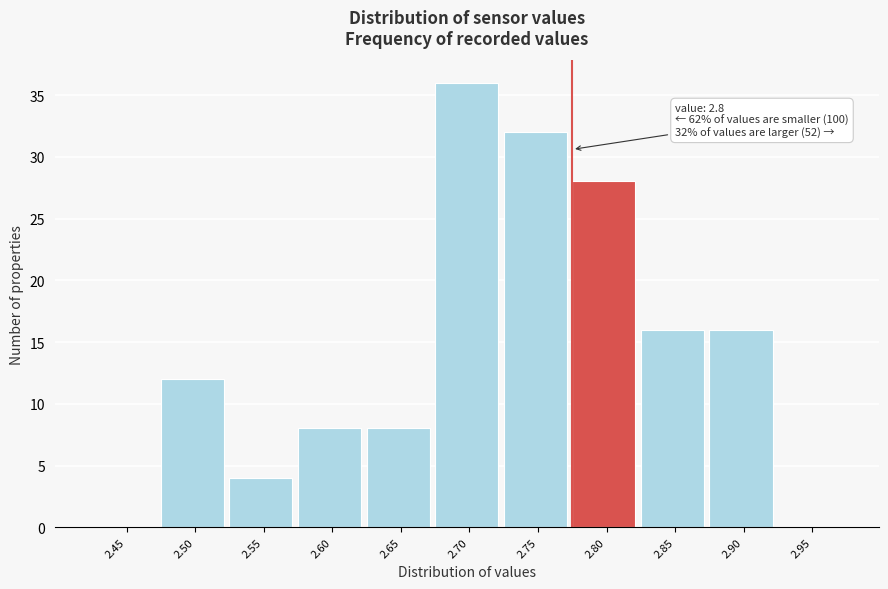

Reading left to right, list all the values displayed in this chart.

2.45=0	2.50=12	2.55=4	2.60=8	2.65=8	2.70=36	2.75=32	2.80=28	2.85=16	2.90=16	2.95=0